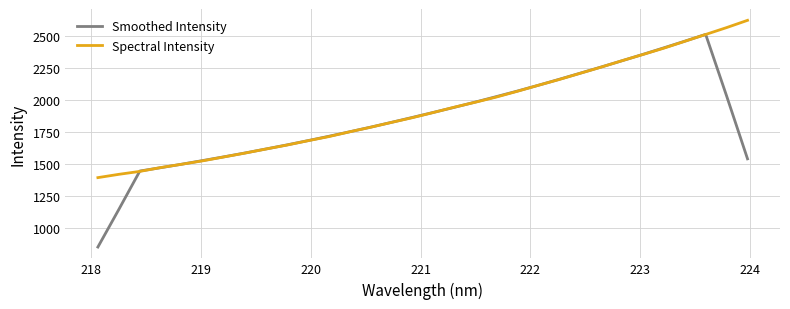

Rank the series by their maximum value, from highest to lowest.

Spectral Intensity, Smoothed Intensity